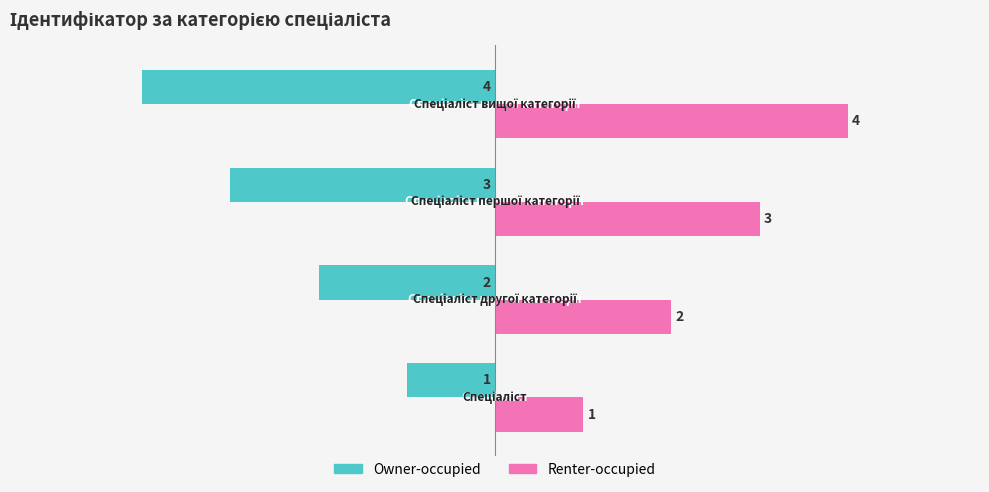

What is the difference between the maximum and minimum values in the Owner-occupied series?

3